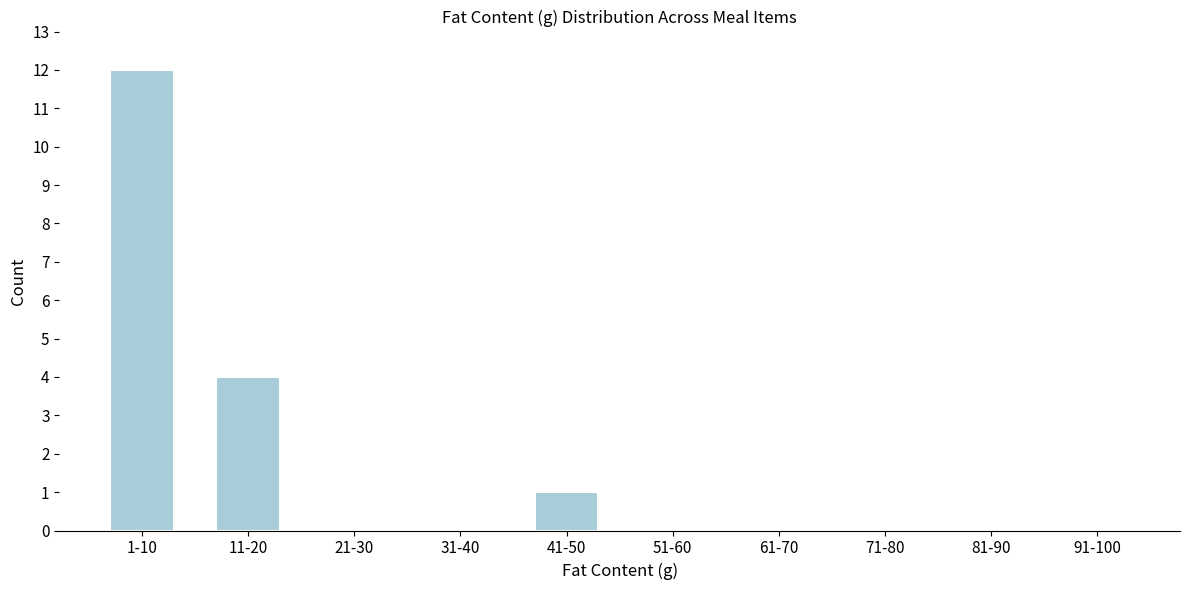

Reading right to left, list all the values displayed in this chart.

91-100=0	81-90=0	71-80=0	61-70=0	51-60=0	41-50=1	31-40=0	21-30=0	11-20=4	1-10=12